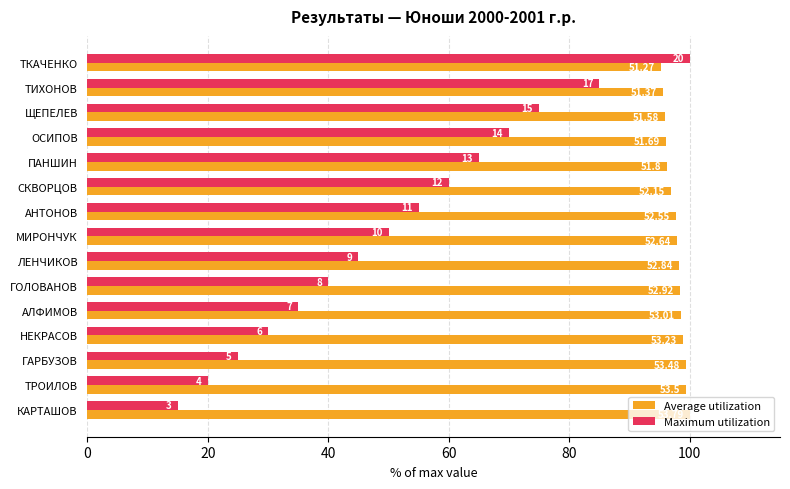

What are all the series names shown in the legend?

Average utilization, Maximum utilization